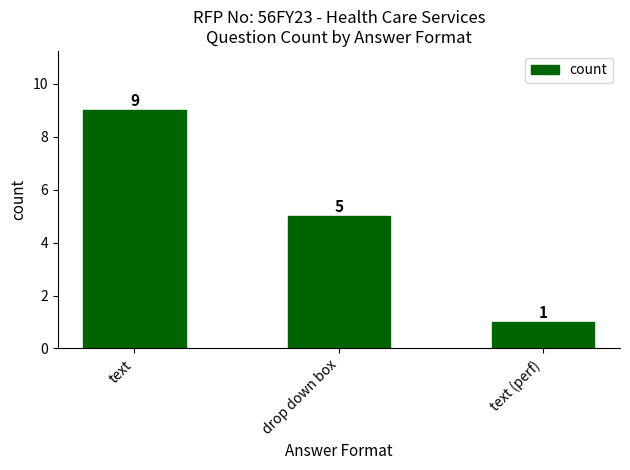

The chart shows a value of 3 at drop down box. True or false?

False